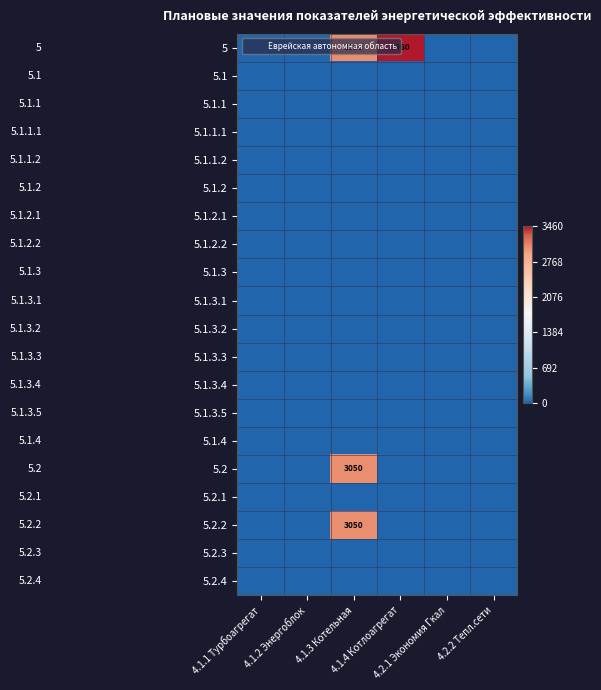

At 4.1.4 Котлоагрегат, list the series in order from largest to smallest.

5, 5.1, 5.1.1, 5.1.1.1, 5.1.1.2, 5.1.2, 5.1.2.1, 5.1.2.2, 5.1.3, 5.1.3.1, 5.1.3.2, 5.1.3.3, 5.1.3.4, 5.1.3.5, 5.1.4, 5.2, 5.2.1, 5.2.2, 5.2.3, 5.2.4